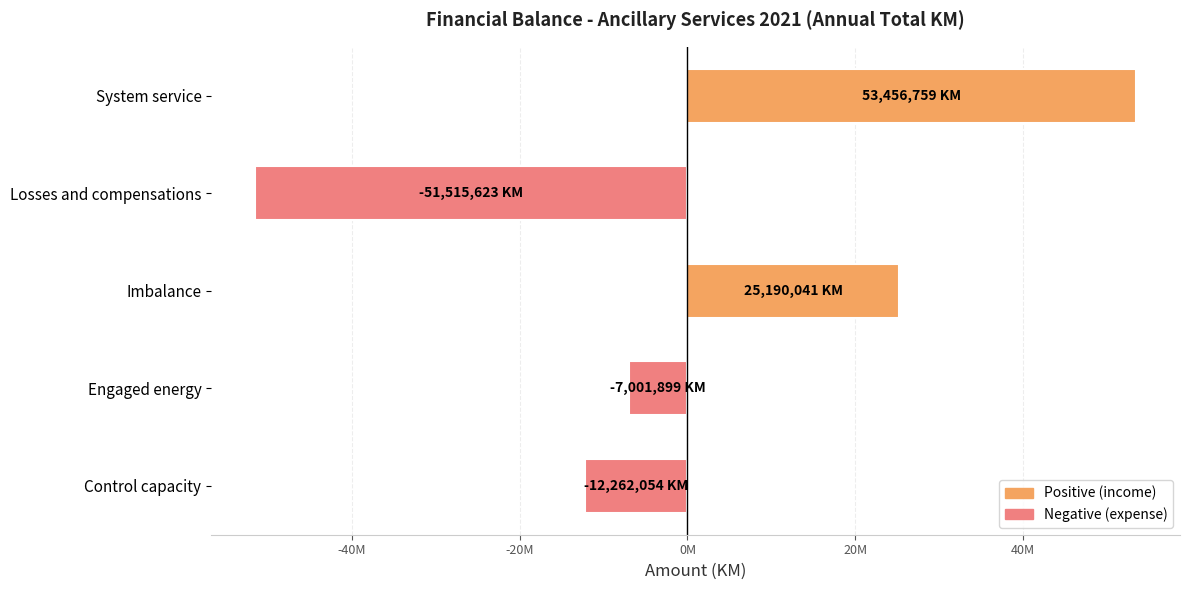

Are the bars horizontal?

Yes